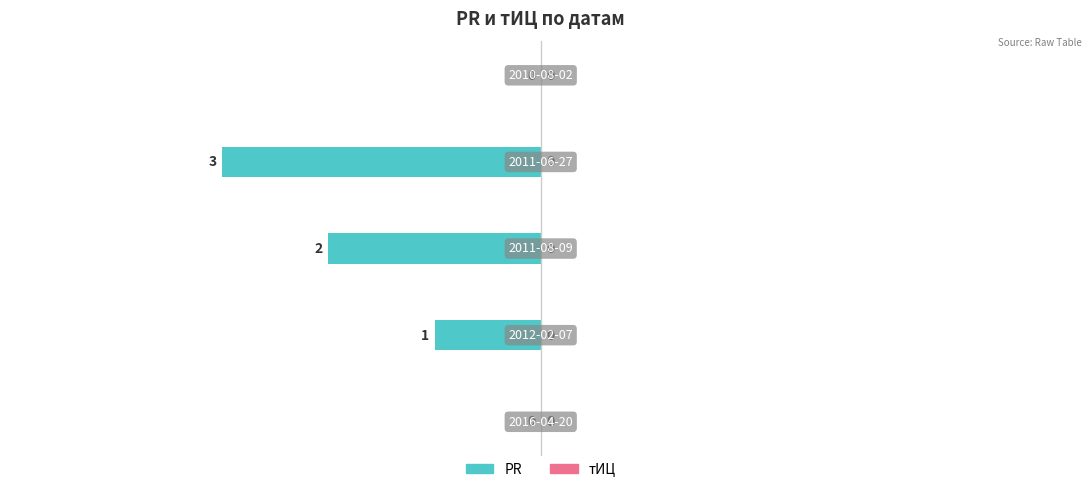

What is the sum of all values?

-6